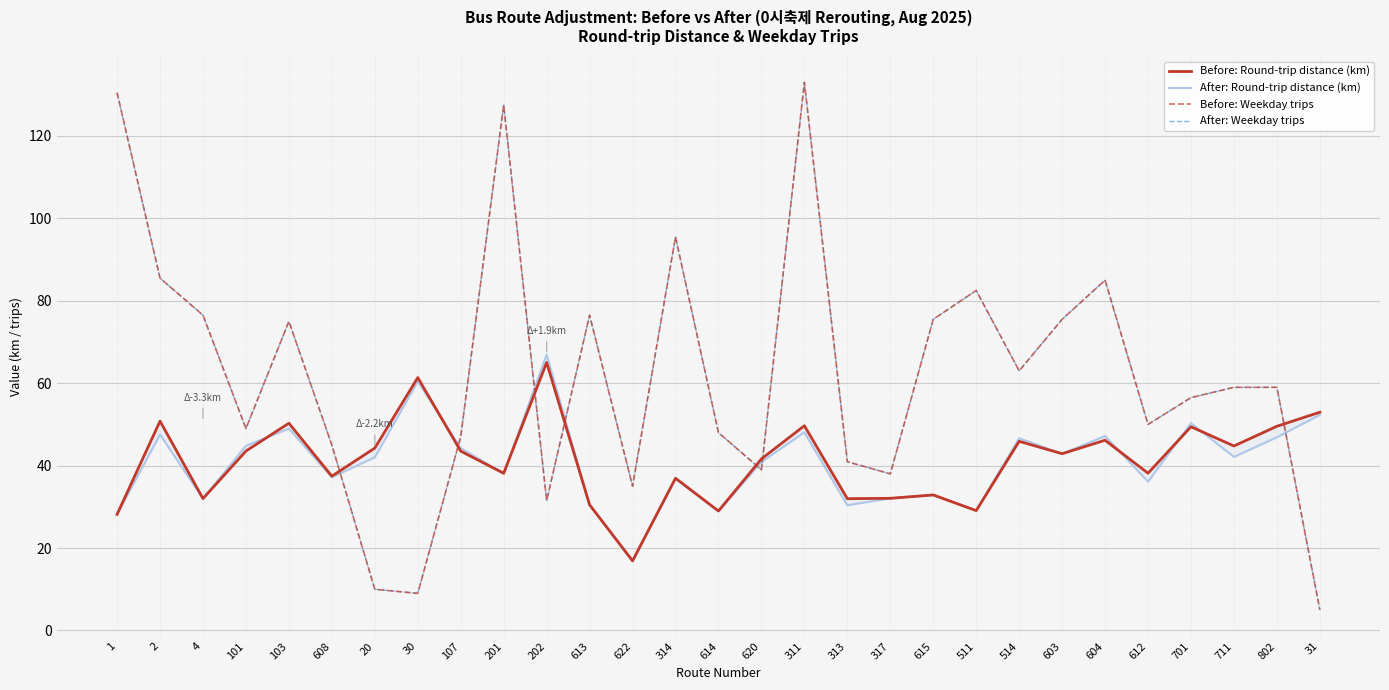

Where is Before: Weekday trips nearest to the value 69?

103